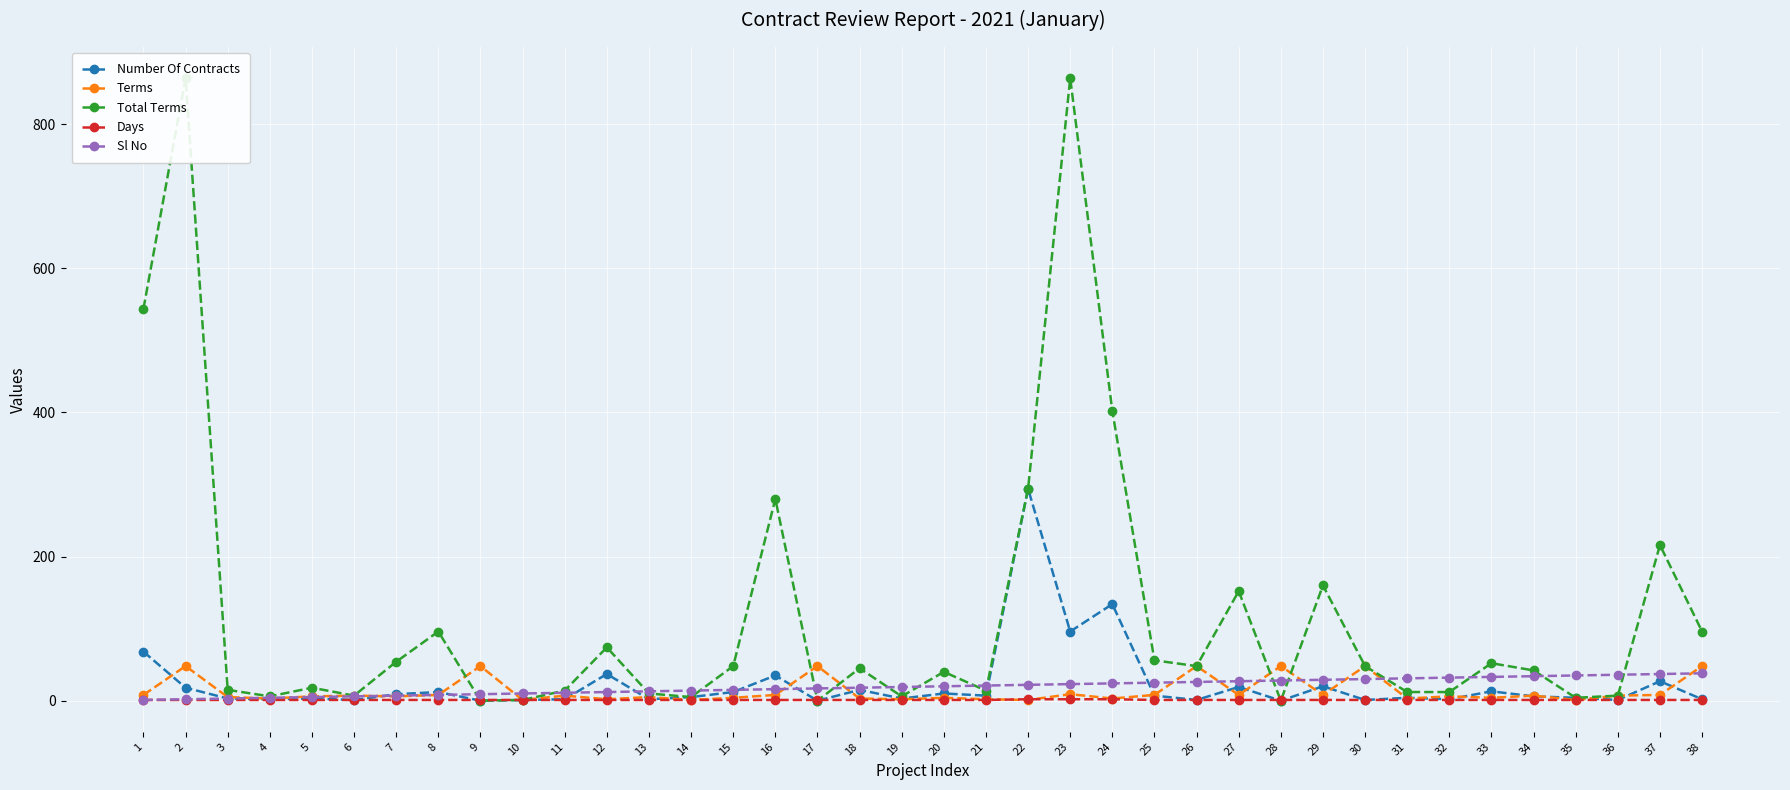

Rank the series by their maximum value, from highest to lowest.

Total Terms, Number Of Contracts, Terms, Sl No, Days